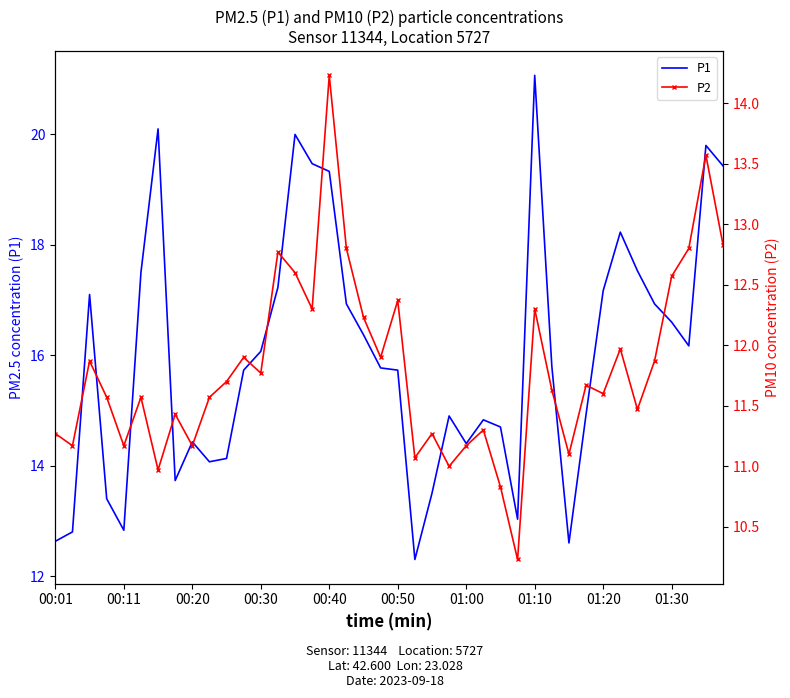

In P2, how many points are higher than both neighbors (excluding endpoints)?

13